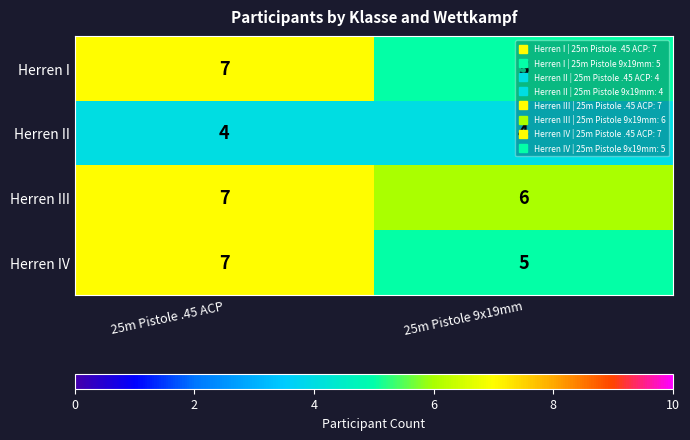

What is the total value across all series at 25m Pistole .45 ACP?

25